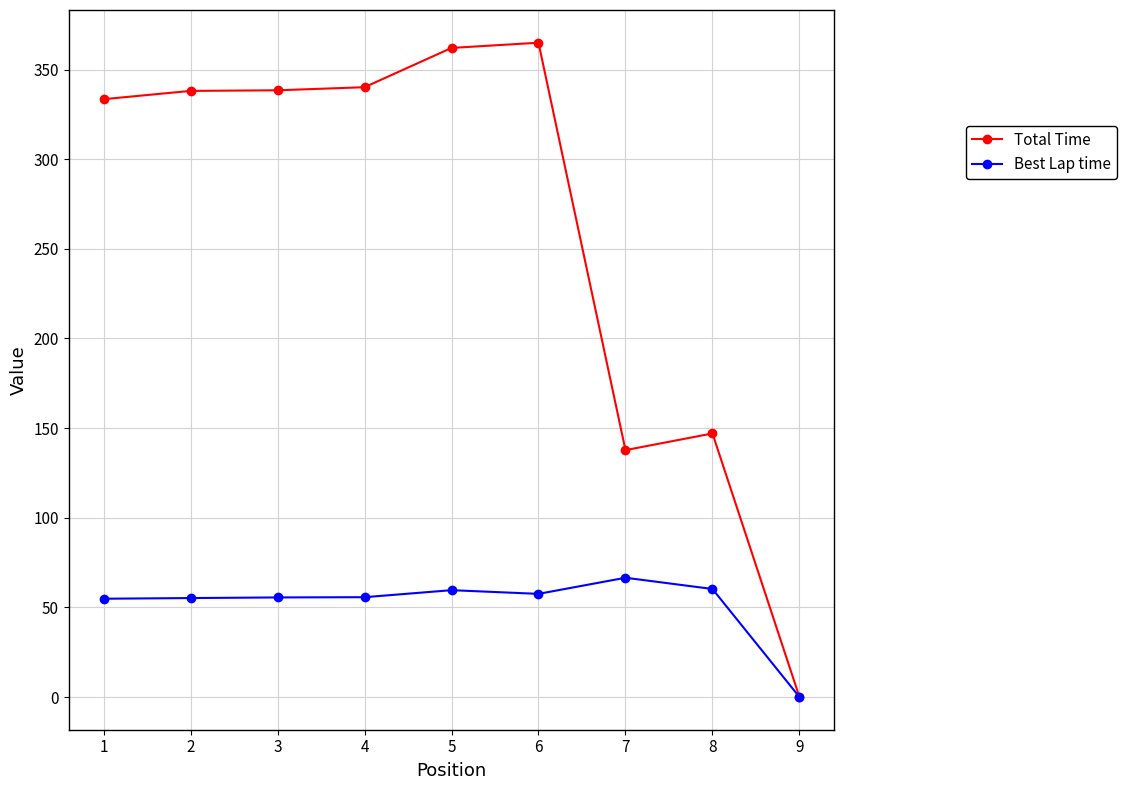

Which series has the largest total across all categories?

Total Time